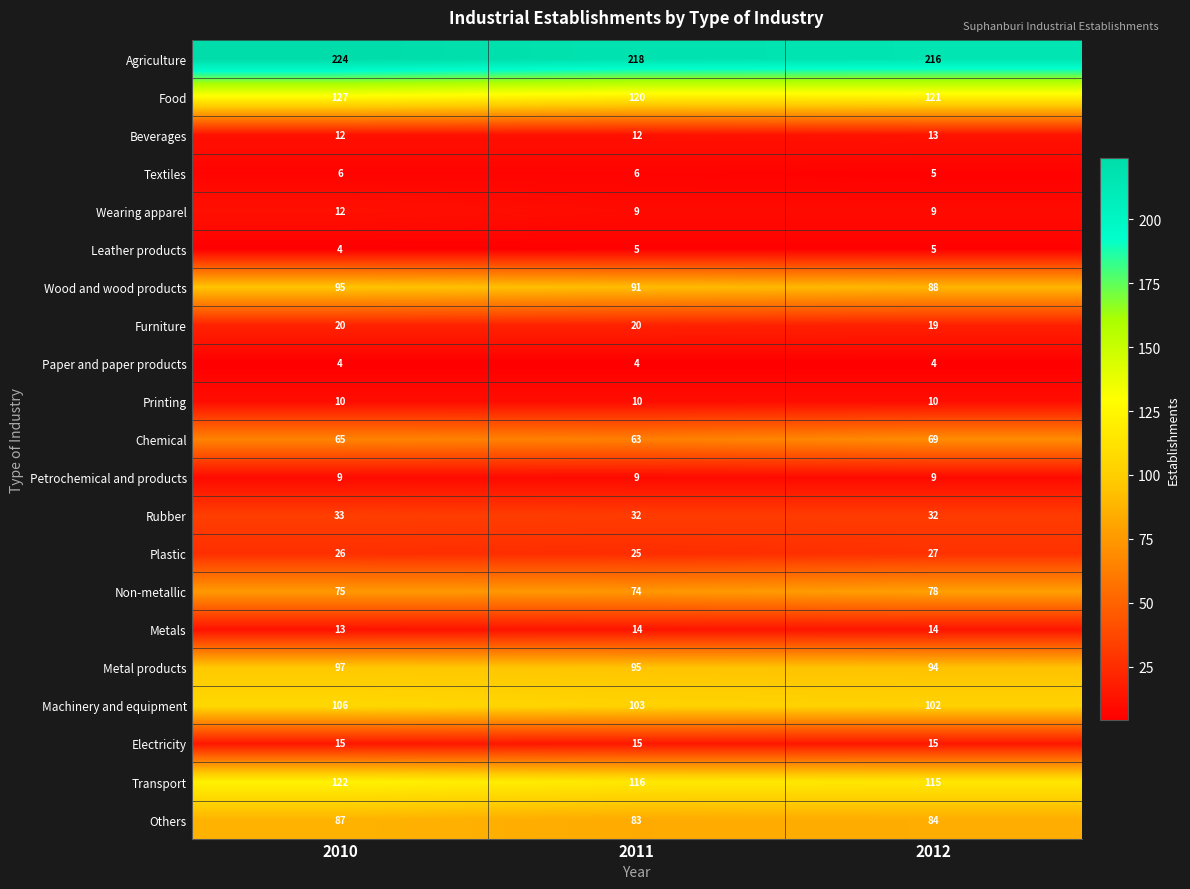

Which series has the widest spread of values?

Agriculture